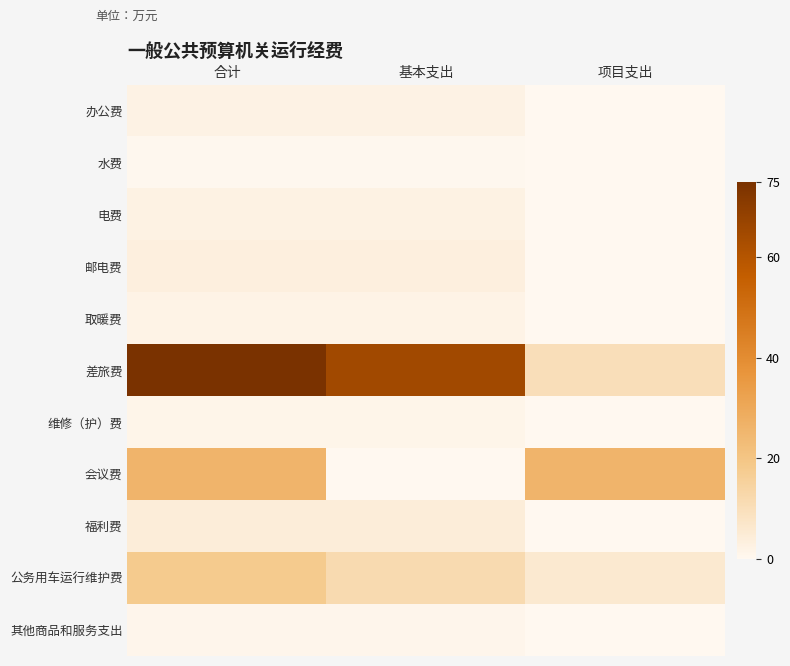

At which category is the sum across all series the highest?

合计